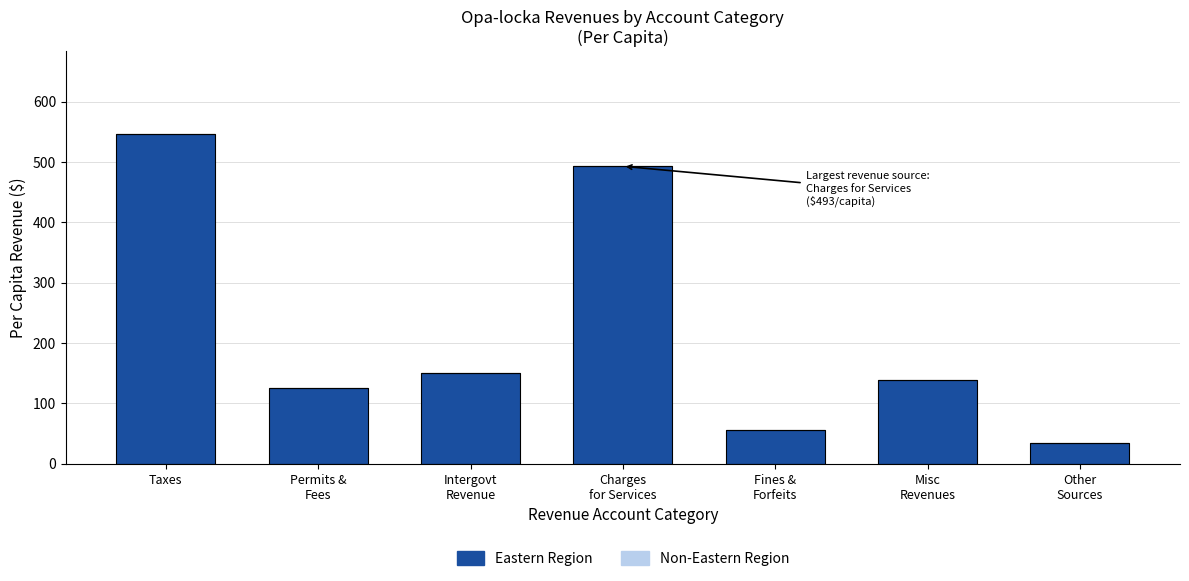

Reading right to left, extract all data points from this chart.

35.0	138.6	56.4	493.0	151.1	124.9	547.1